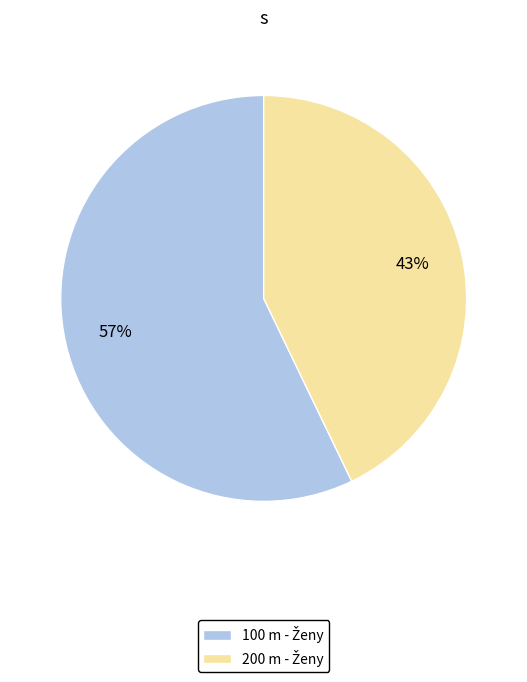

Does any single category account for the majority?

Yes